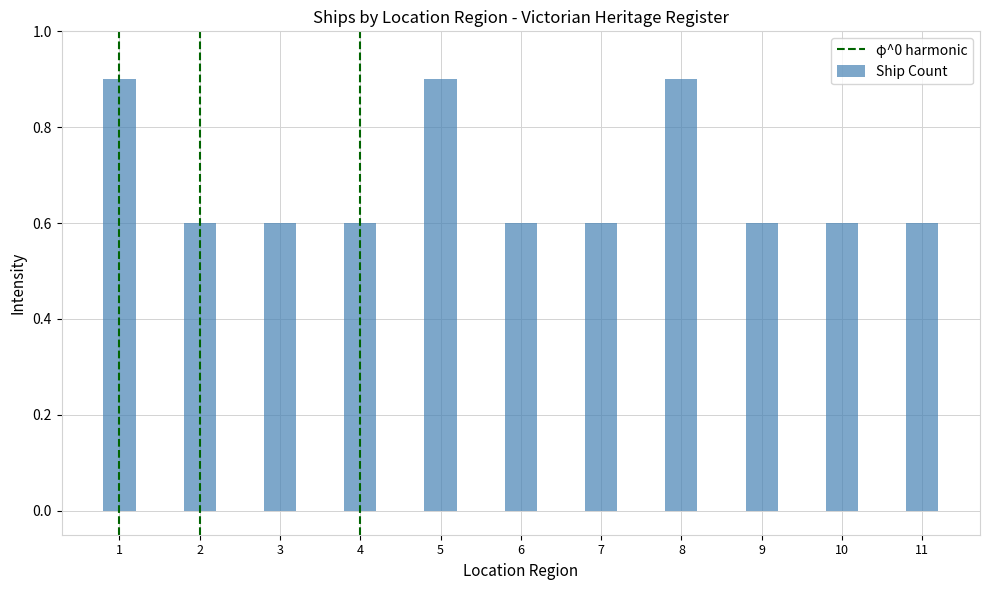

What is the average value?

0.7